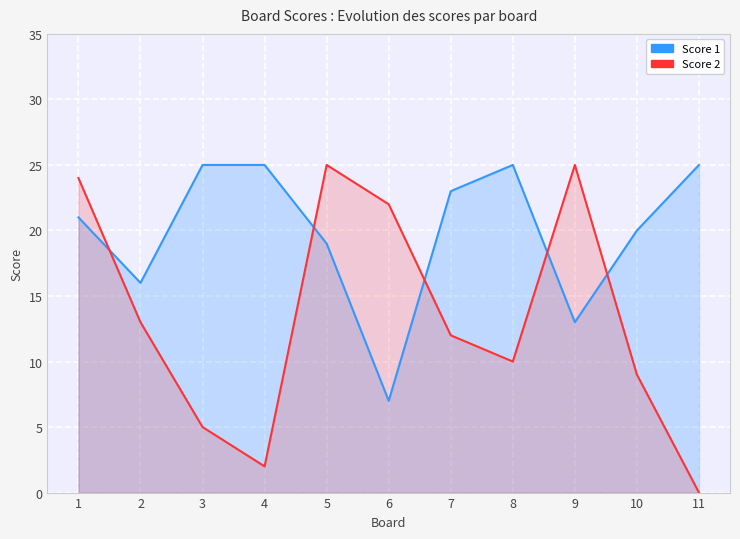

How many interior local valleys does the Score 1 series have?

3